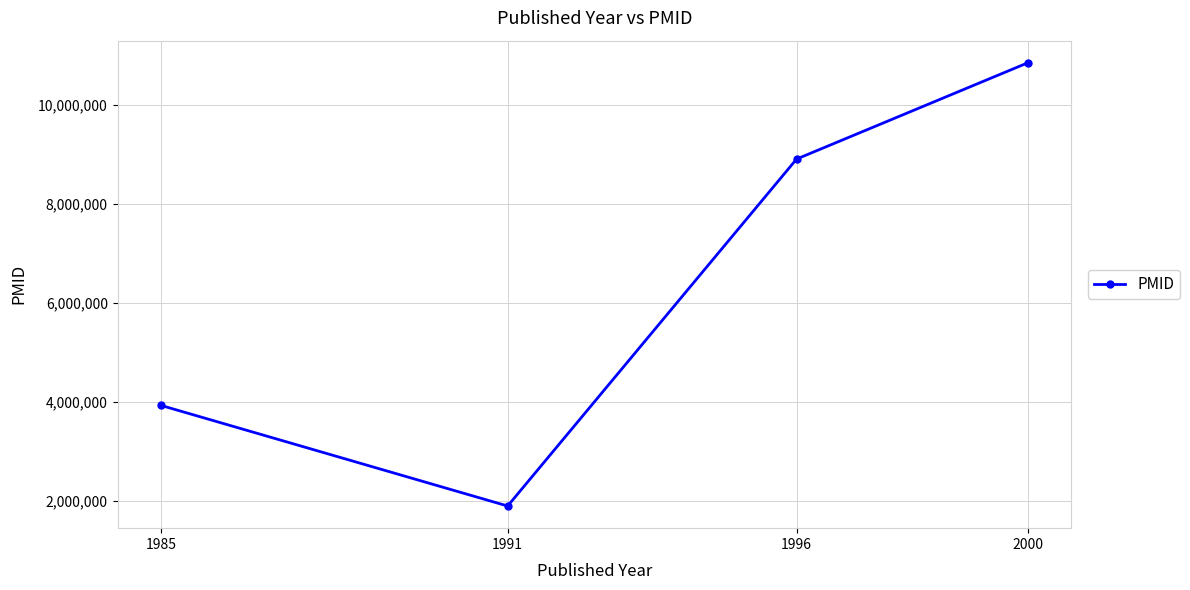

What is the change in value from 1985 to 2000?

+6920789